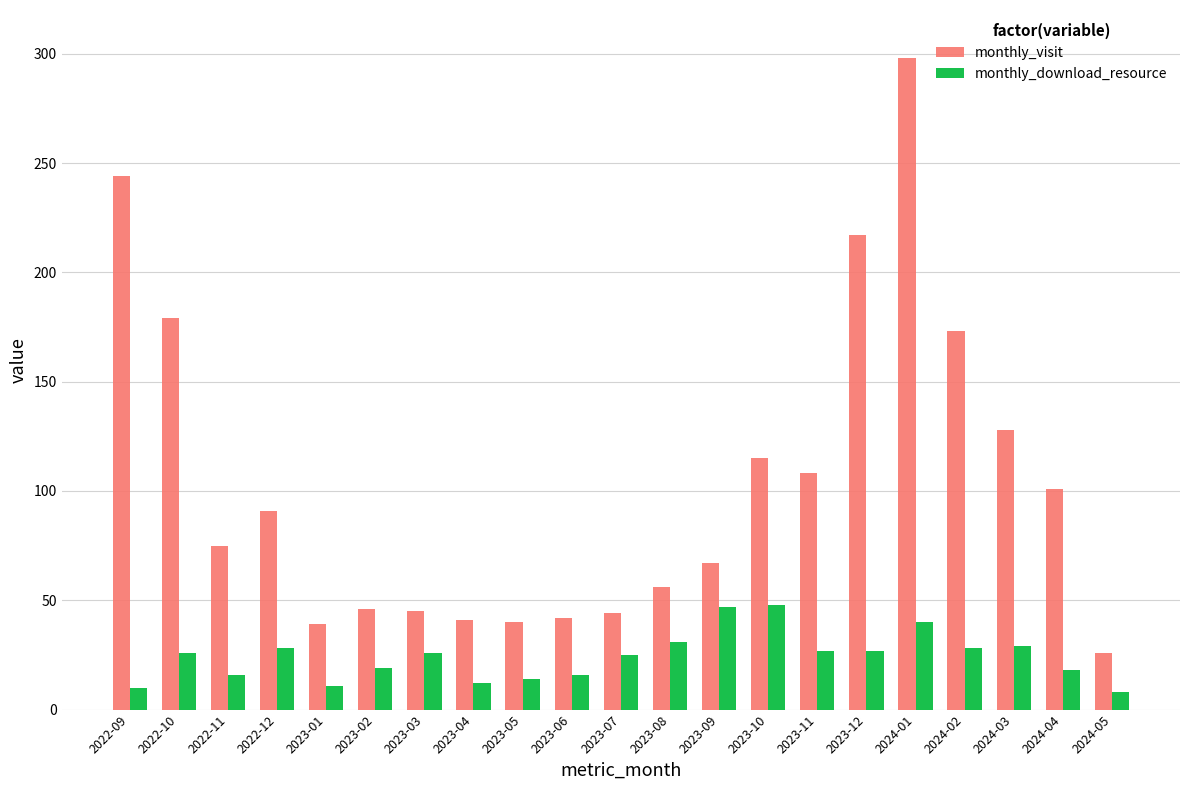

What is the greatest value displayed?

298